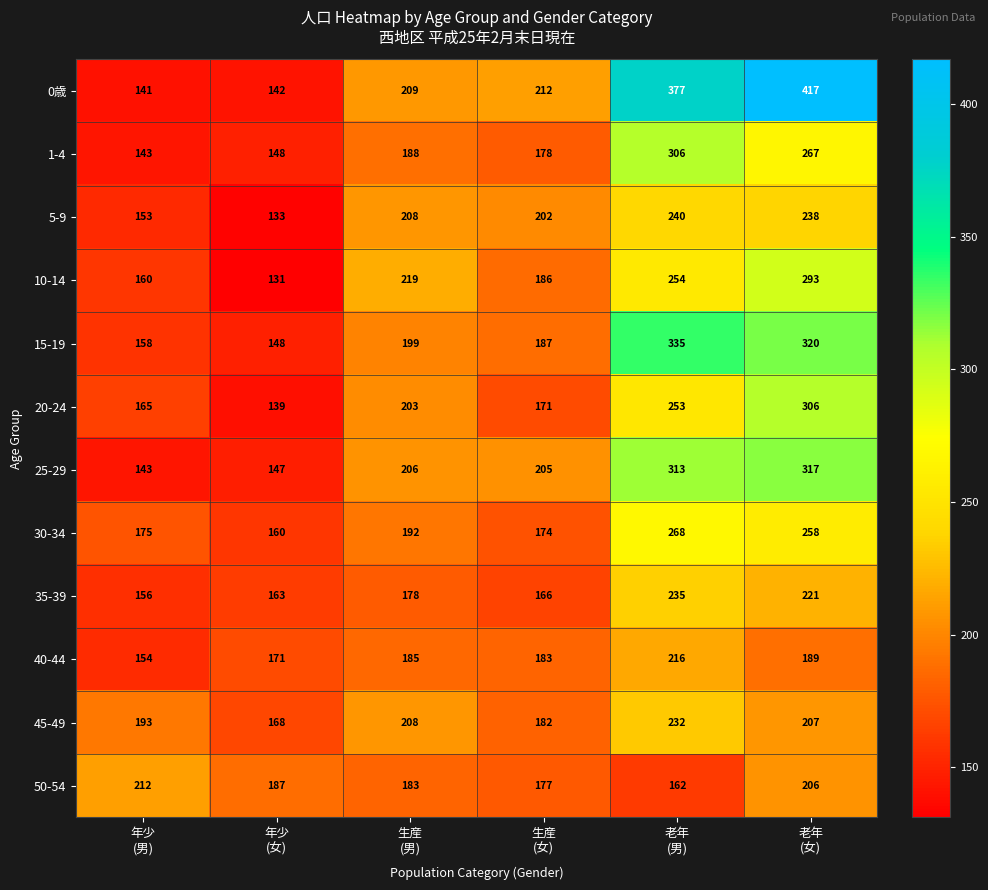

How many categories are shown in the chart?

6